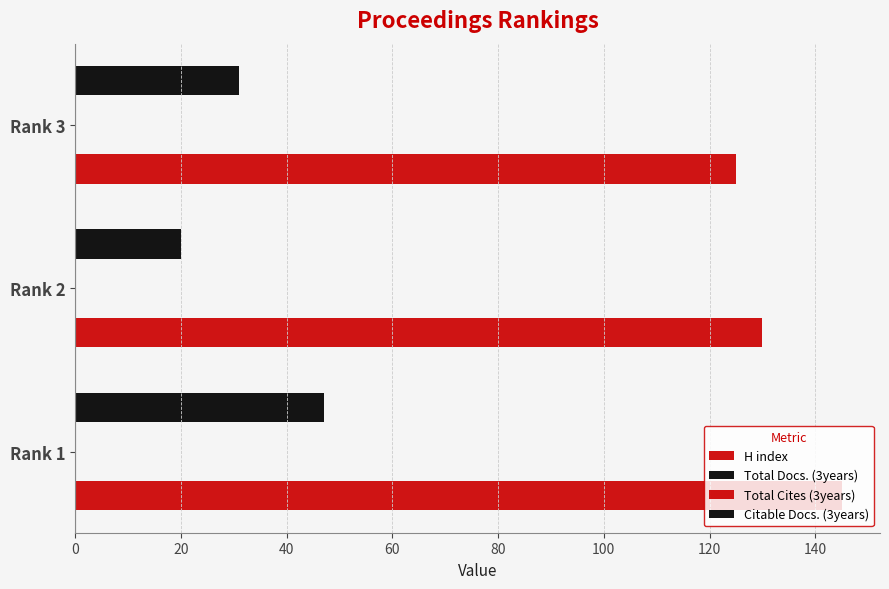

Does the chart contain stacked bars?

No